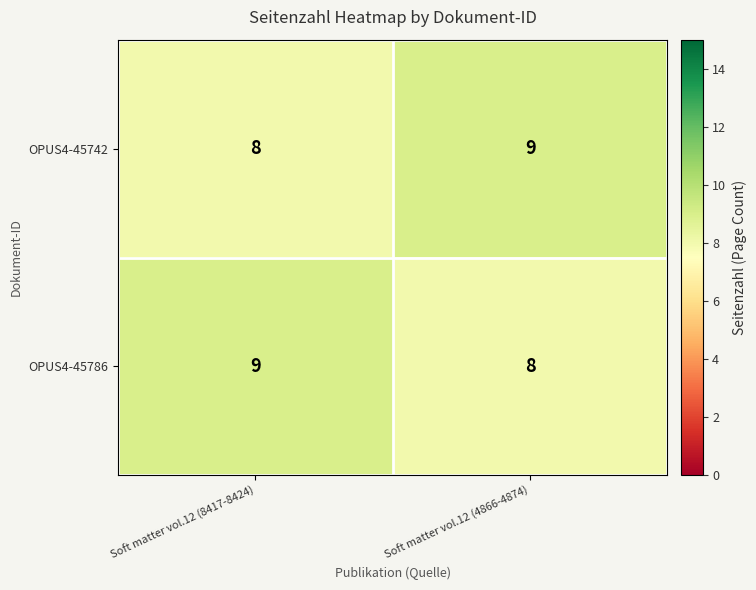

What is the minimum value for OPUS4-45742?

8